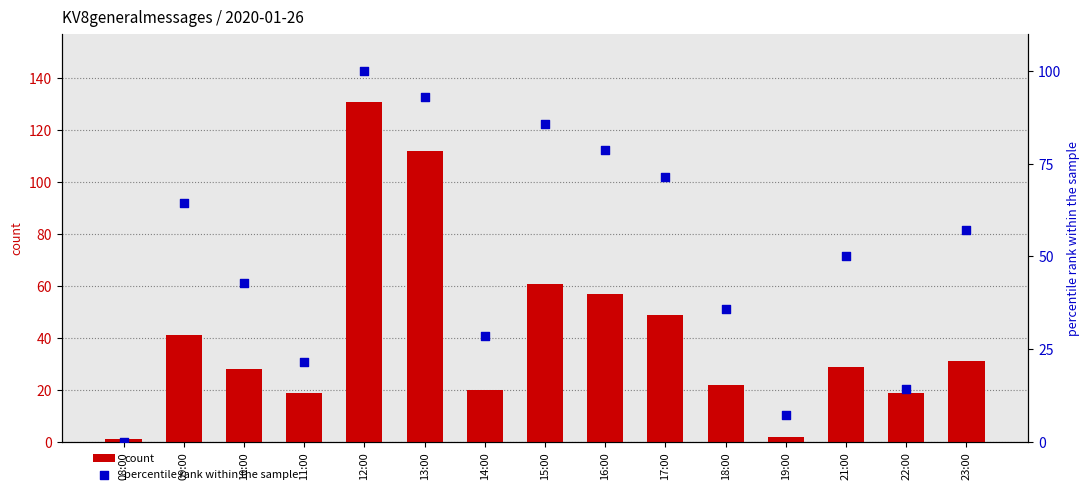

Which series contains the highest Y value?

count